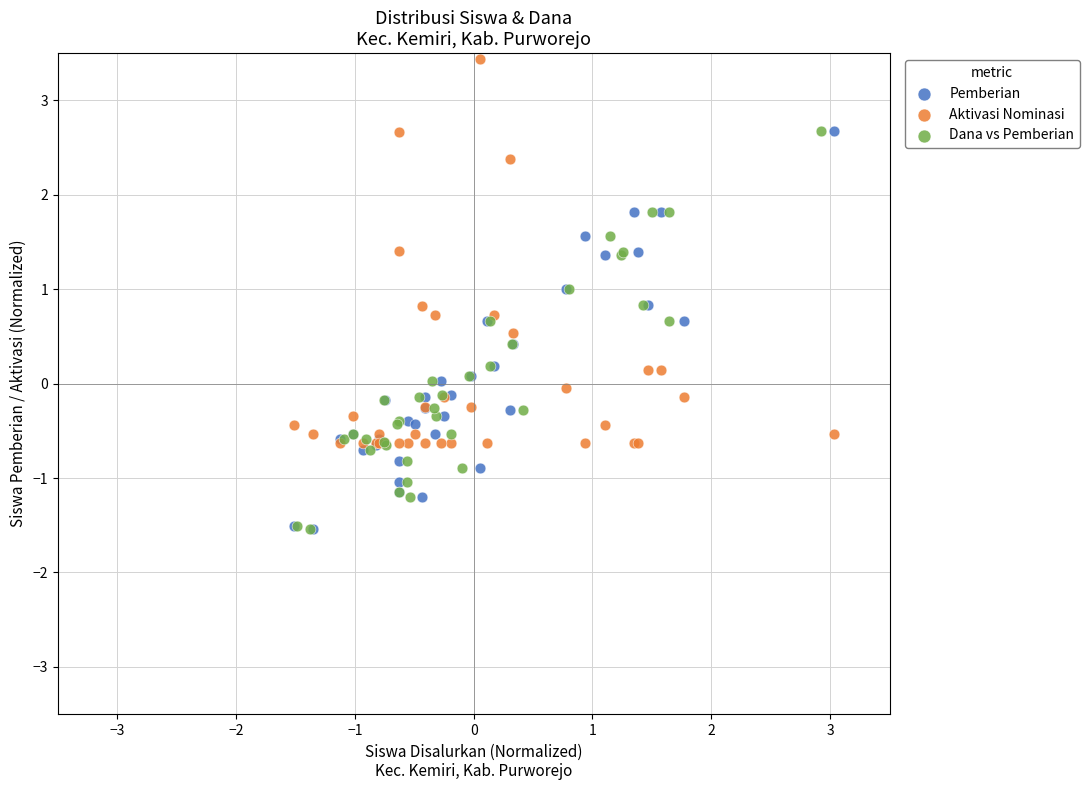

Which series contains the highest Y value?

Aktivasi Nominasi